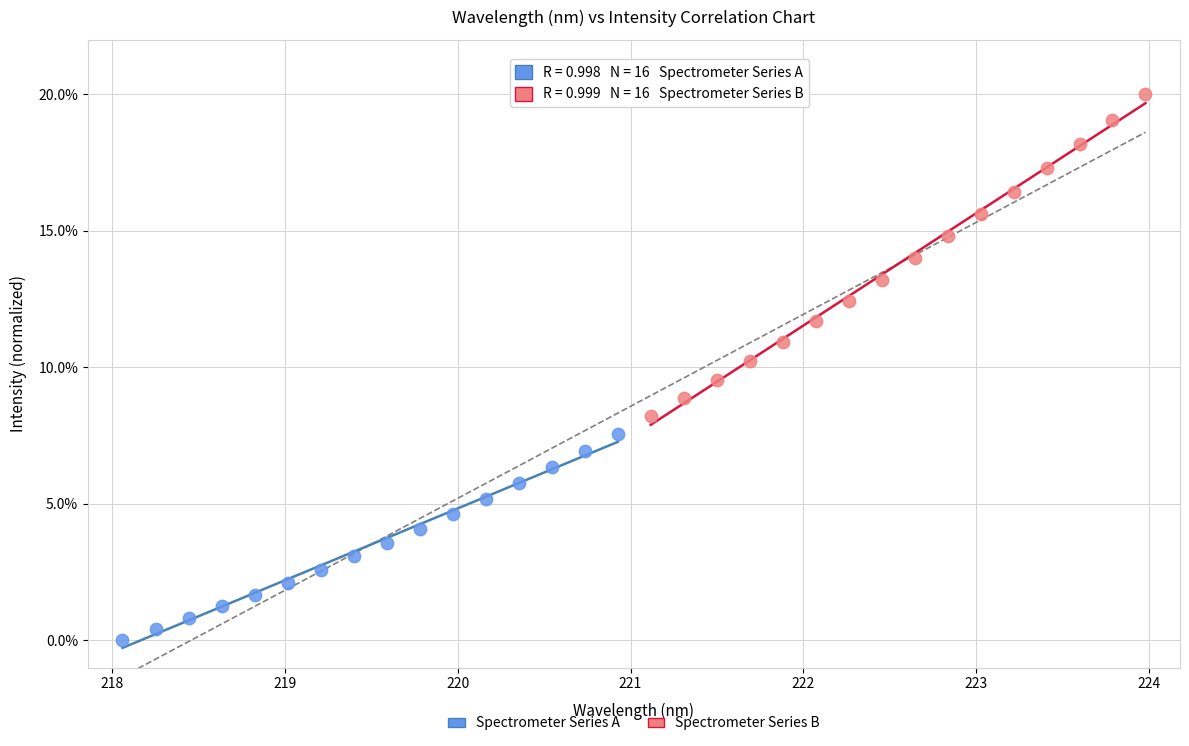

Which series contains the lowest Y value?

Spectrometer Series A